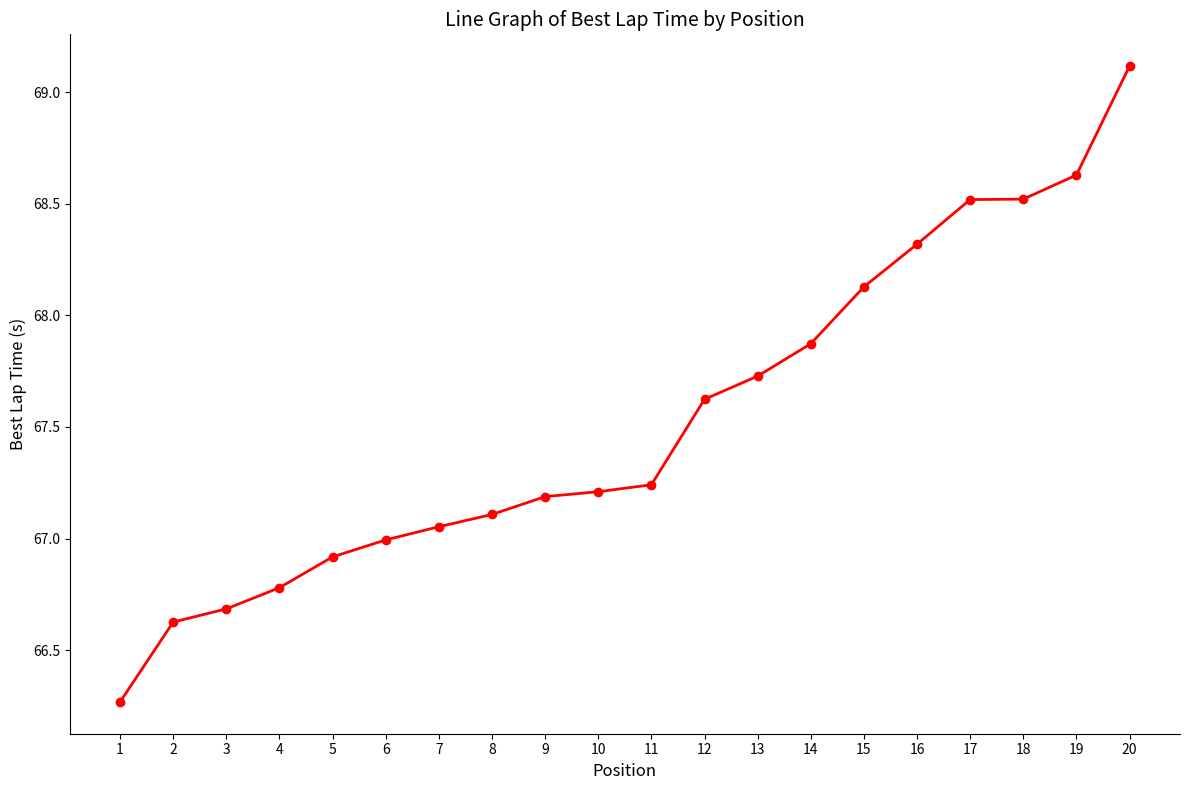

Which has a higher value, 17 or 9?

17